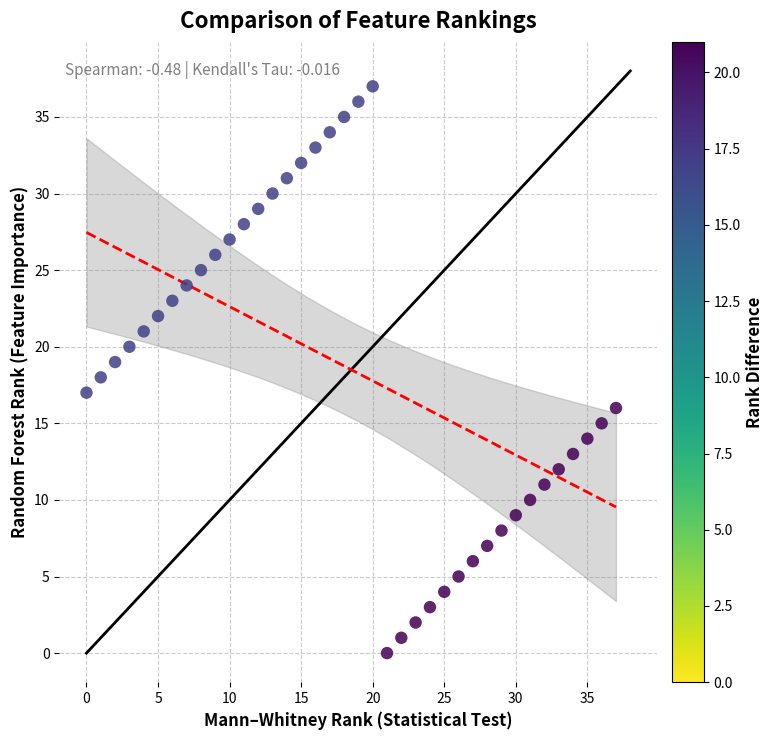

What is the range of Y values (max minus min)?

37